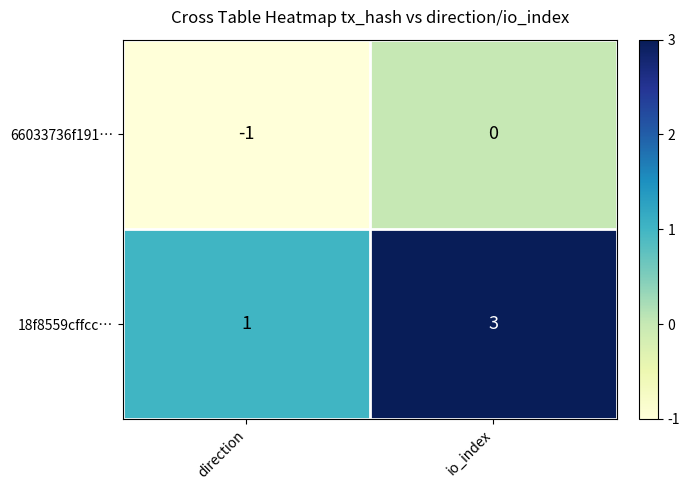

What is the sum of the 18f8559cffcc… values at io_index and direction?

4